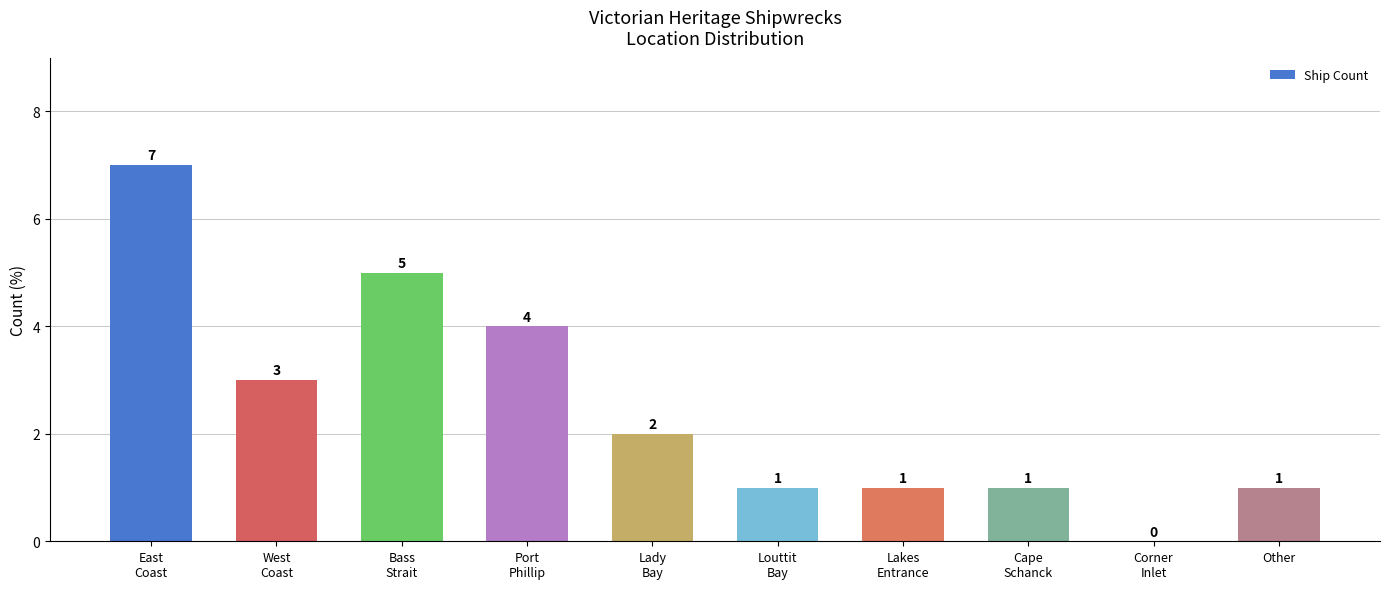

How many values are between 1 and 4?

7